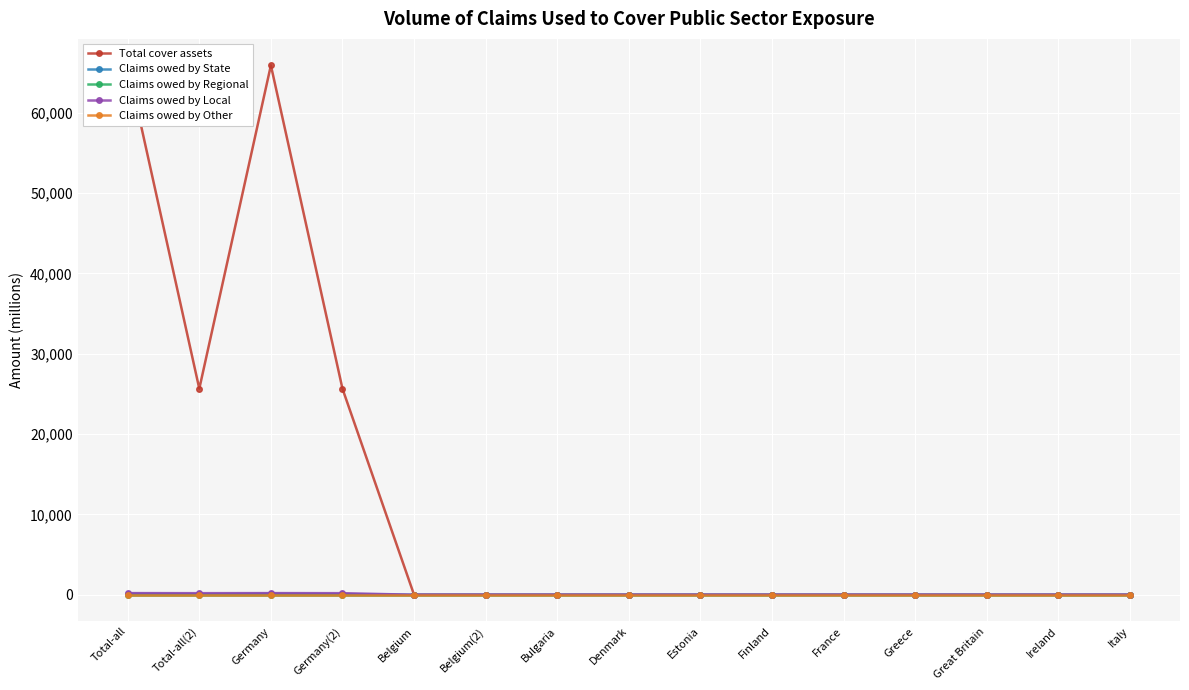

Rank the categories by Claims owed by Local value from lowest to highest.

Belgium, Belgium(2), Bulgaria, Denmark, Estonia, Finland, France, Greece, Great Britain, Ireland, Italy, Total-all(2), Germany(2), Total-all, Germany